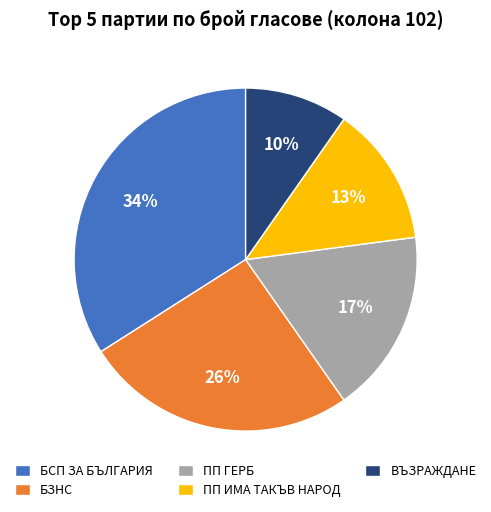

The ПП ГЕРБ slice represents 17% of the pie. True or false?

True